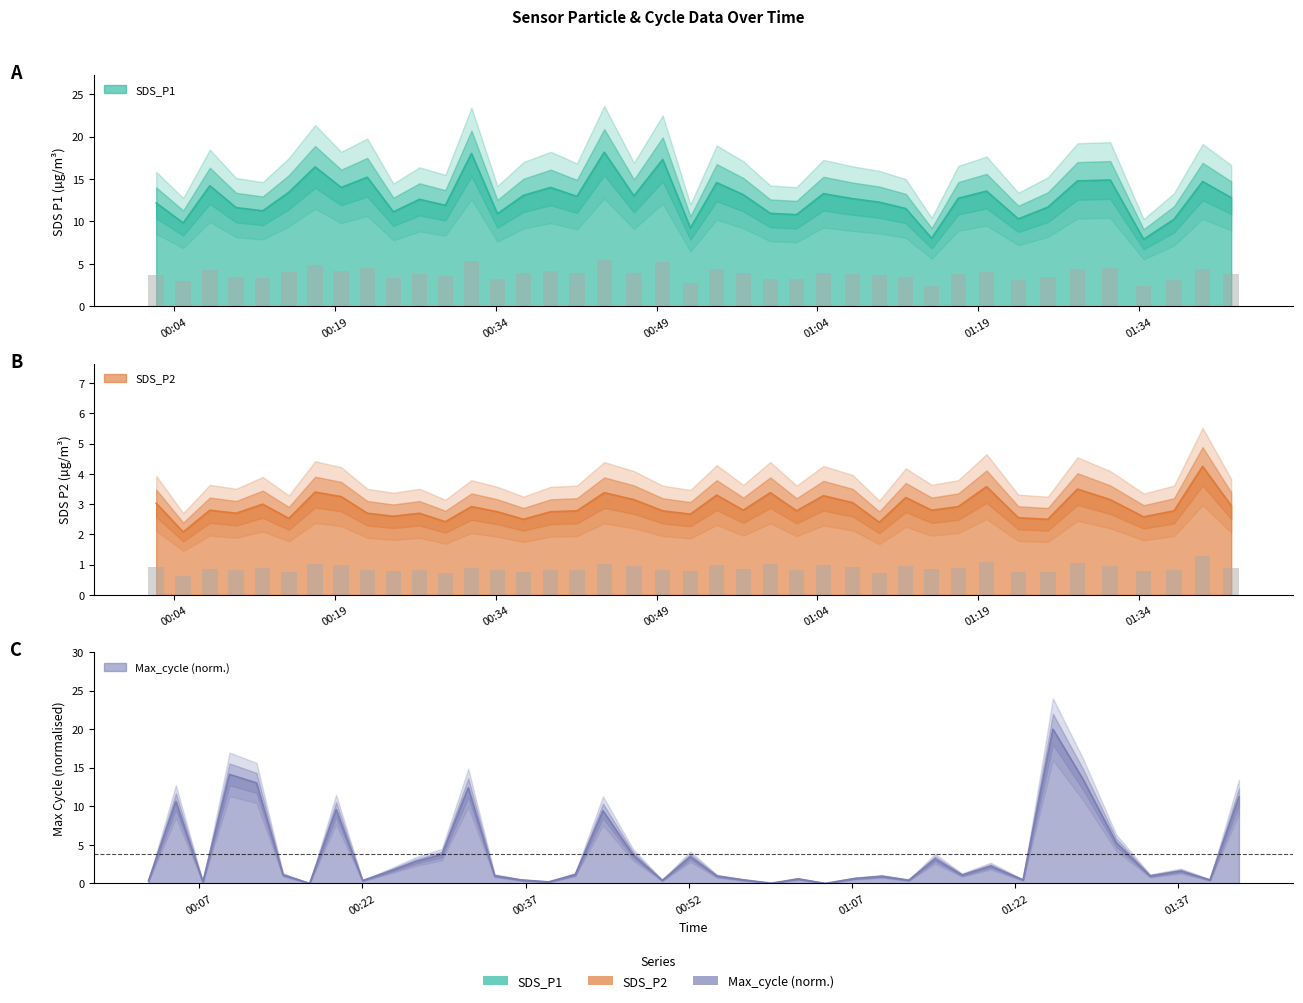

Reading left to right, transcribe all the data shown in this chart.

SDS_P1: 12.2	9.8	14.2	11.6	11.2	13.4	16.4	14.0	15.2	11.1	12.6	11.9	18.0	10.9	13.1	14.0	12.9	18.1	13.0	17.3	9.2	14.6	13.2	10.9	10.8	13.3	12.7	12.3	11.5	8.0	12.7	13.6	10.3	11.7	14.8	14.9	7.9	10.2	14.7	12.8
SDS_P2: 3.0	2.1	2.8	2.7	3.0	2.5	3.4	3.2	2.7	2.6	2.7	2.4	2.9	2.8	2.5	2.8	2.8	3.4	3.1	2.8	2.7	3.3	2.8	3.4	2.8	3.3	3.0	2.4	3.2	2.8	2.9	3.6	2.5	2.5	3.5	3.1	2.6	2.8	4.2	3.0
Max_cycle: 0.3	10.6	0.2	14.1	13.0	1.1	0.0	9.6	0.4	1.5	2.8	3.7	12.4	1.0	0.4	0.2	1.1	9.4	3.7	0.4	3.5	0.9	0.4	0.0	0.6	0.0	0.6	0.9	0.4	3.2	1.1	2.2	0.4	20.0	13.5	5.3	1.0	1.6	0.4	11.2